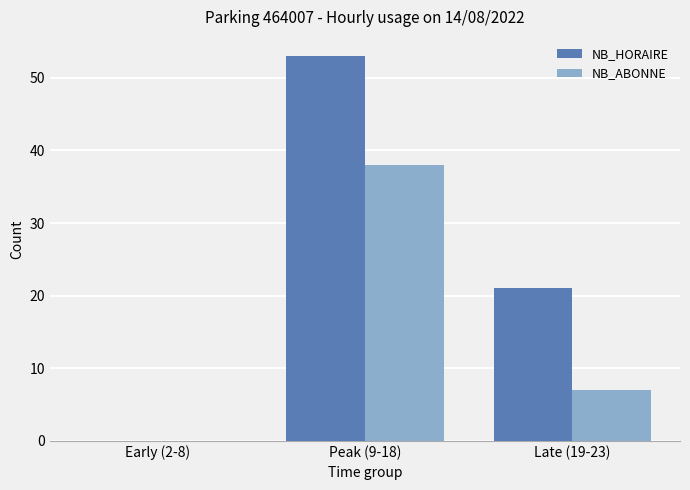

What is the difference between the NB_ABONNE values at Early (2-8) and Late (19-23)?

7